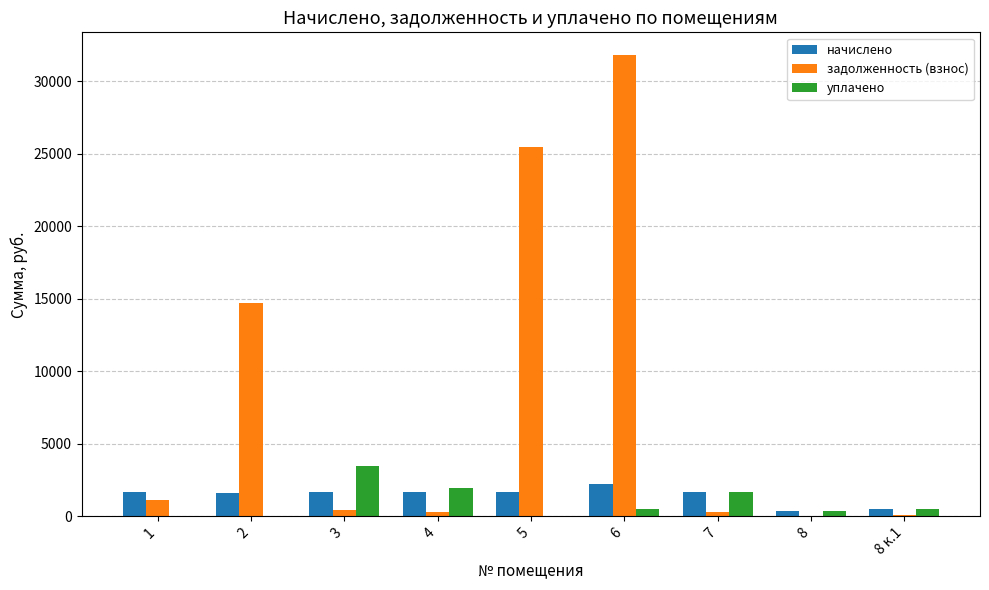

What is the sum of all уплачено values?

8501.5